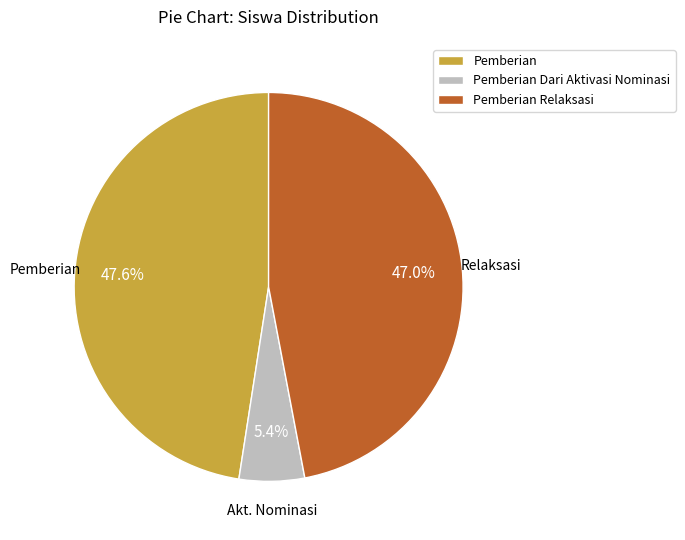

Rank the categories by value from lowest to highest.

Pemberian Dari Aktivasi Nominasi, Pemberian Relaksasi, Pemberian